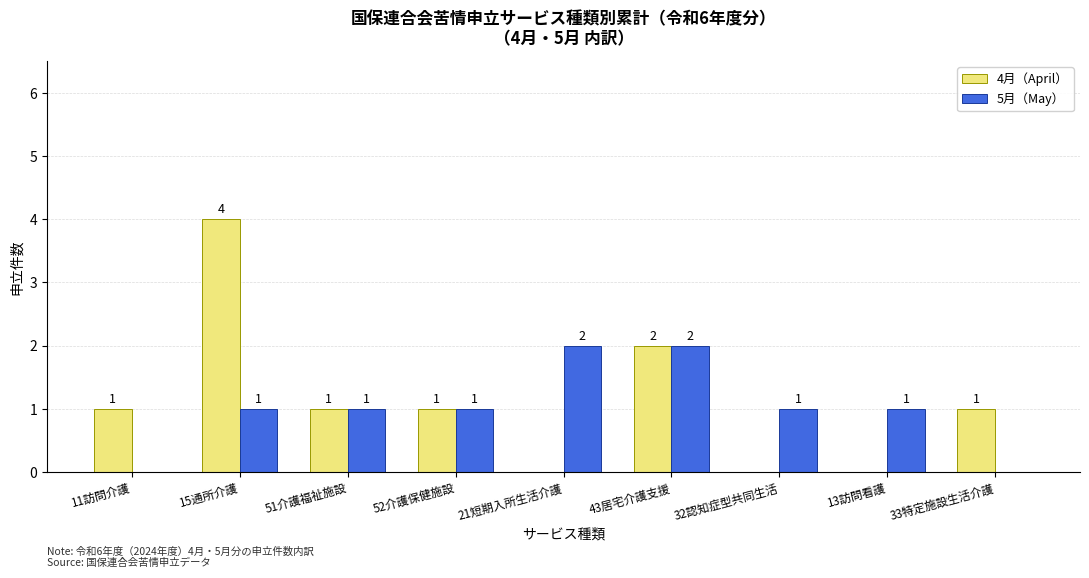

What is the highest value of the 4月（April） series?

4